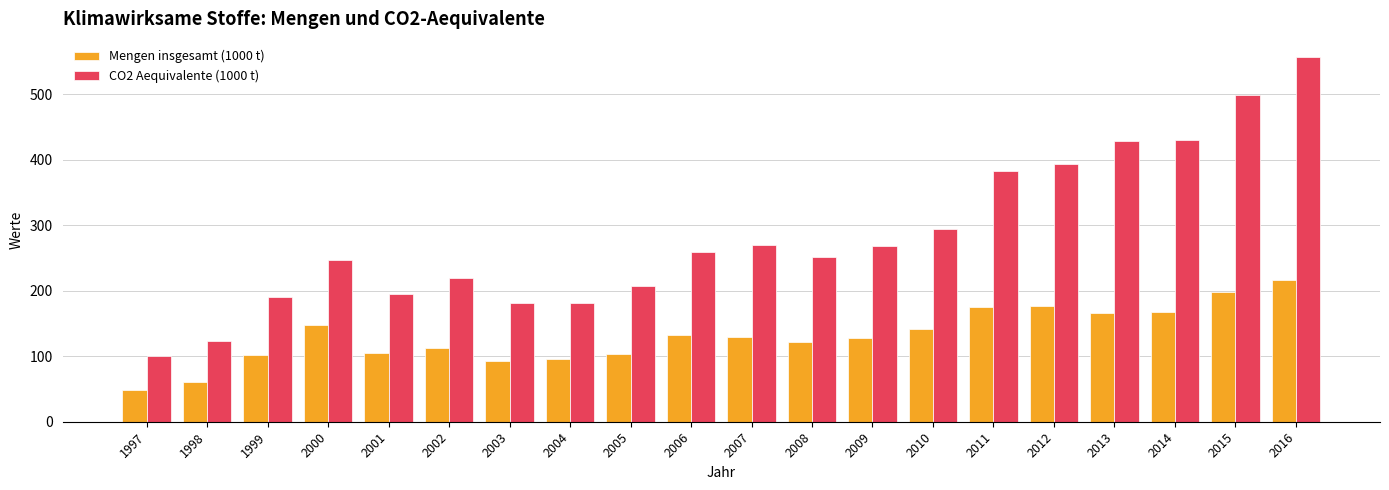

Read the CO2 Aequivalente (1000 t) value at 2016.

556.5